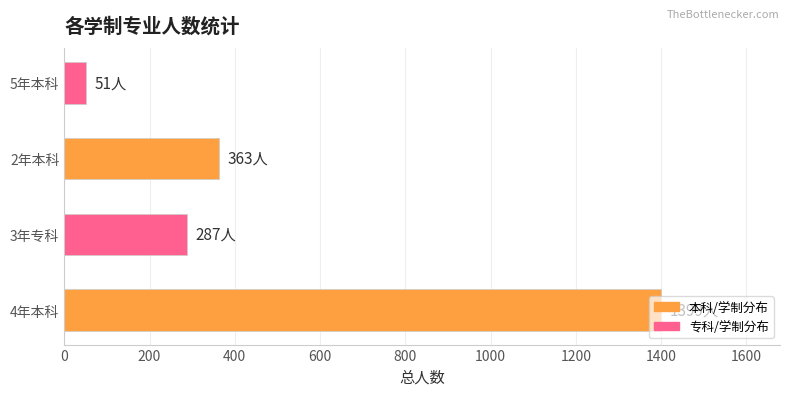

What is the difference between the values at 2年本科 and 3年专科?

76